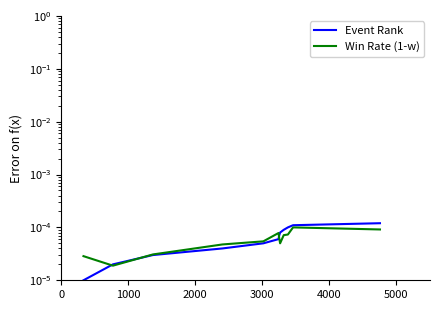

Between which two adjacent categories do Win Rate (1-w) and Event Rank first intersect?

0 and 1000